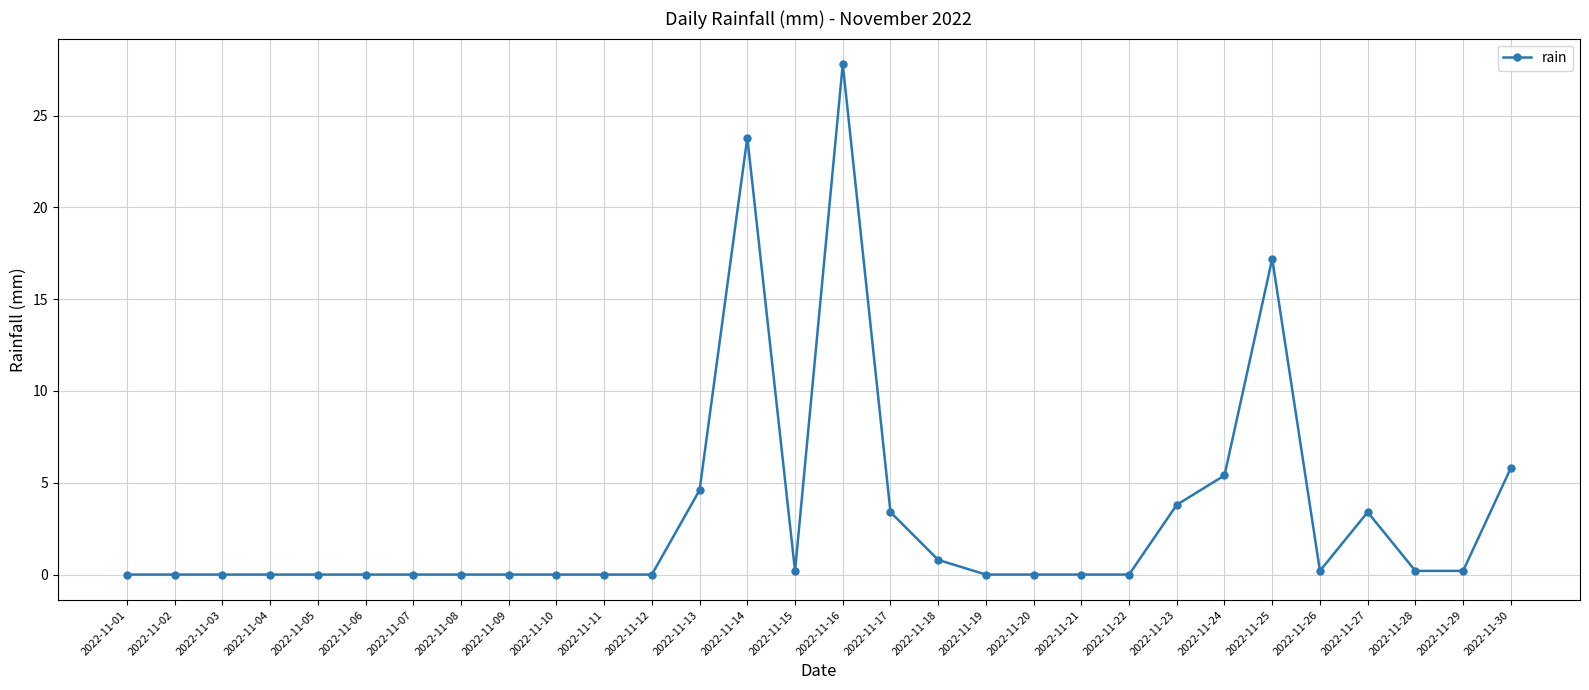

What is the average value?

3.2